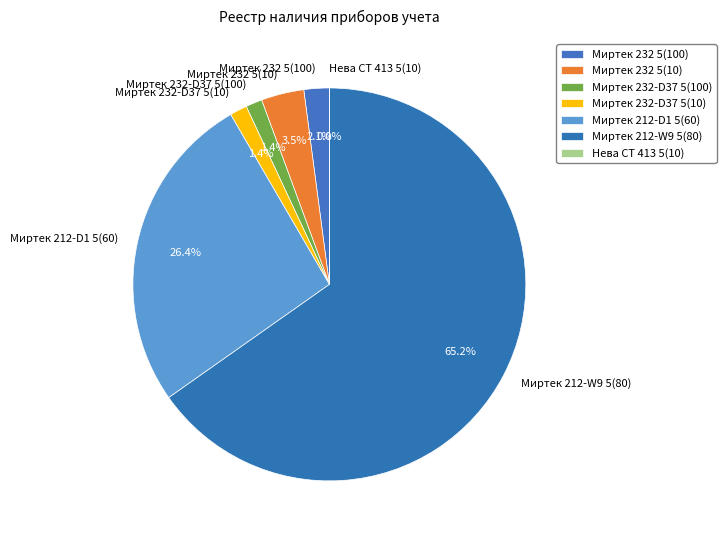

Do Миртек 232-D37 5(100) and Миртек 212-W9 5(80) together represent more than half of the pie?

Yes